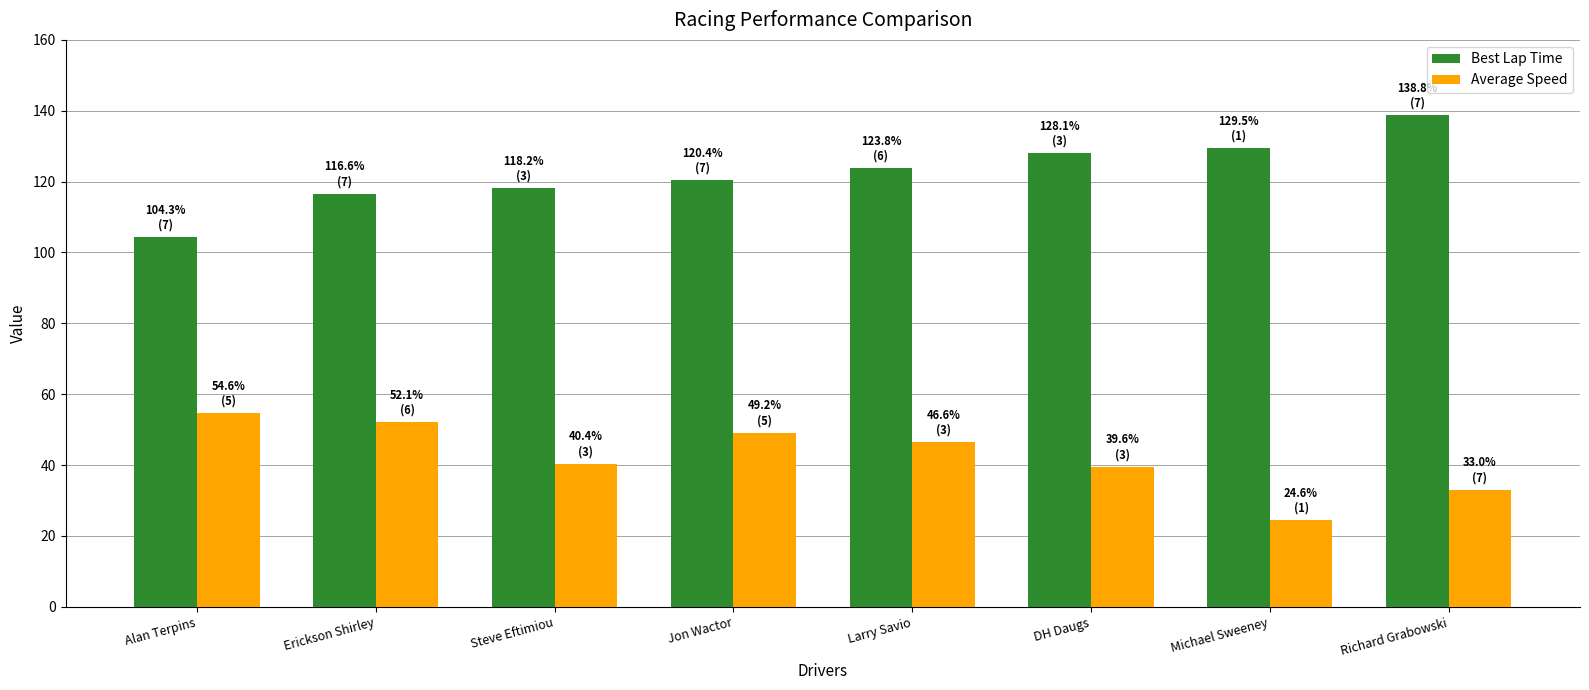

List the series in order of their peak value, lowest first.

Average Speed, Best Lap Time